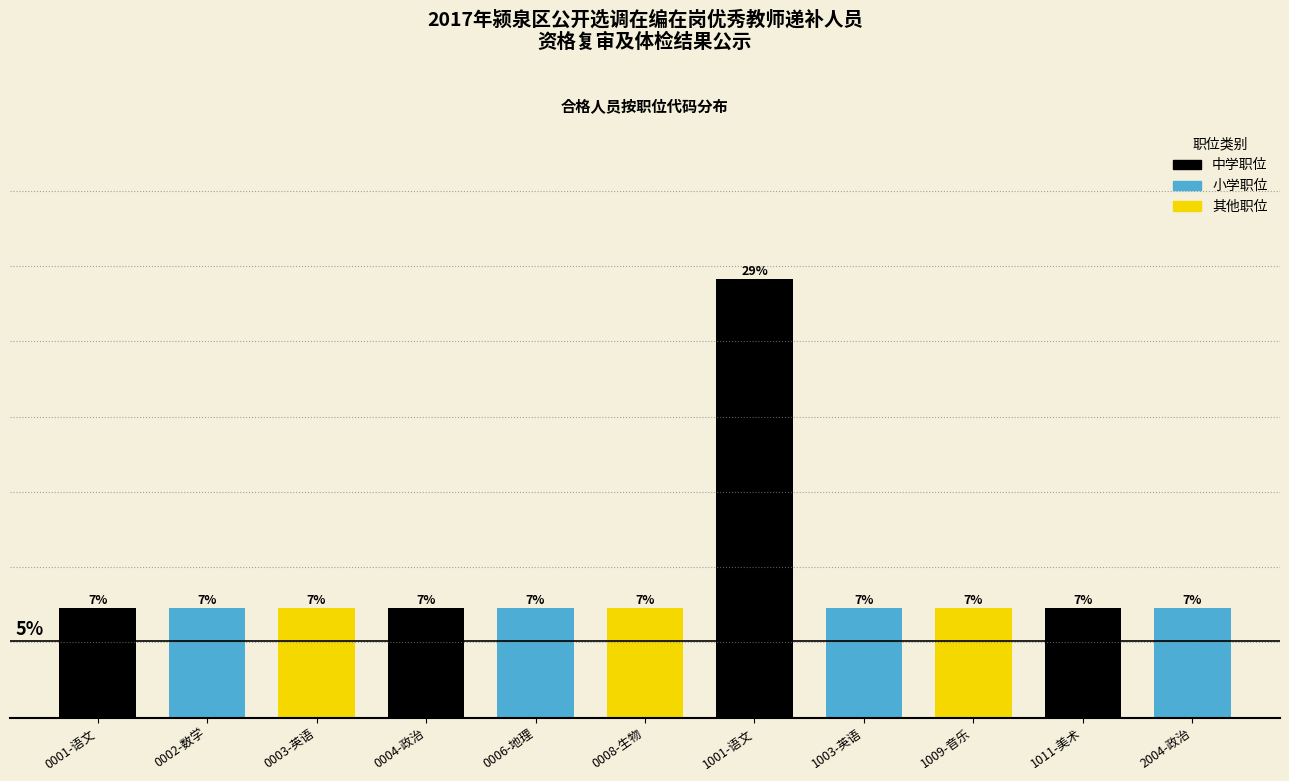

Does the chart contain any negative values?

No